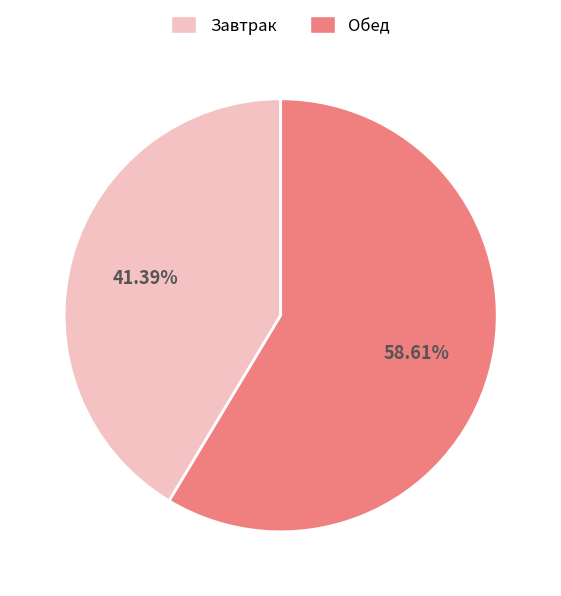

To the nearest percent, what is the difference between the largest and smallest slice percentages?

17%